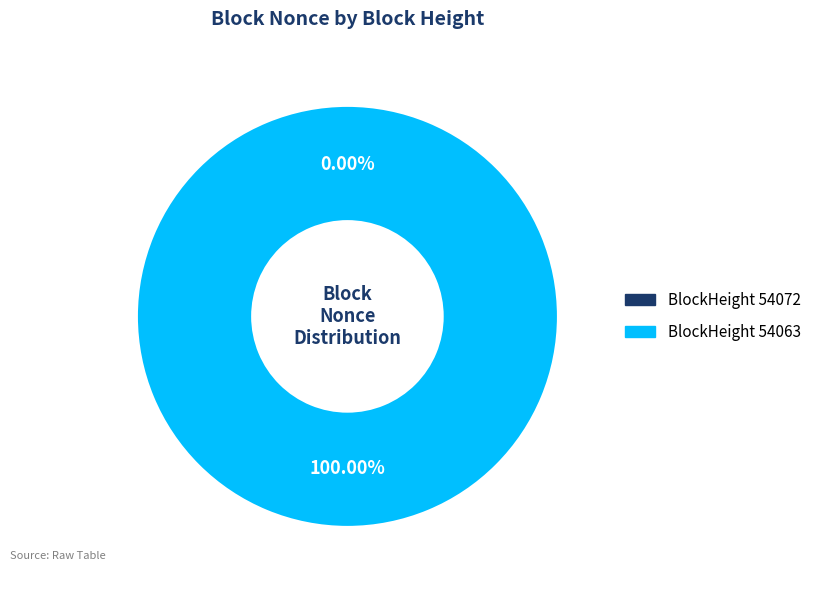

To the nearest percent, what percentage of the pie is 54063?

100%